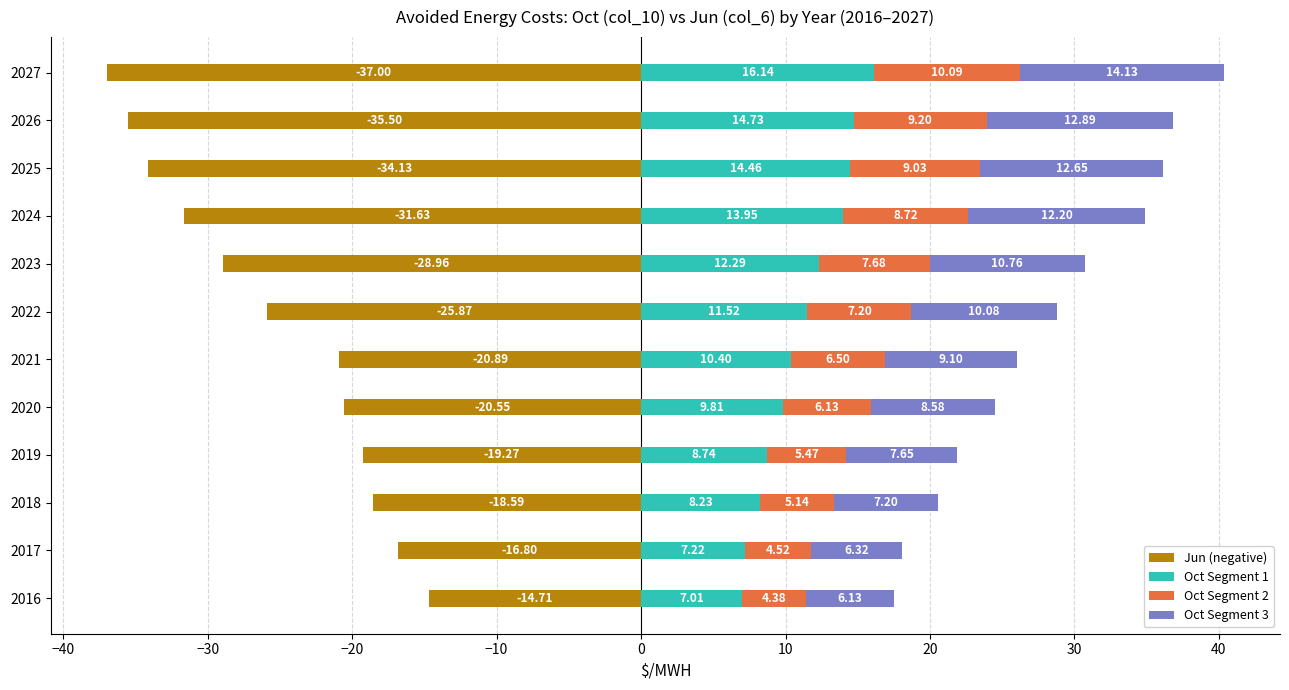

Between 2021 and 2026, which series saw the biggest shift?

Jun (negative)